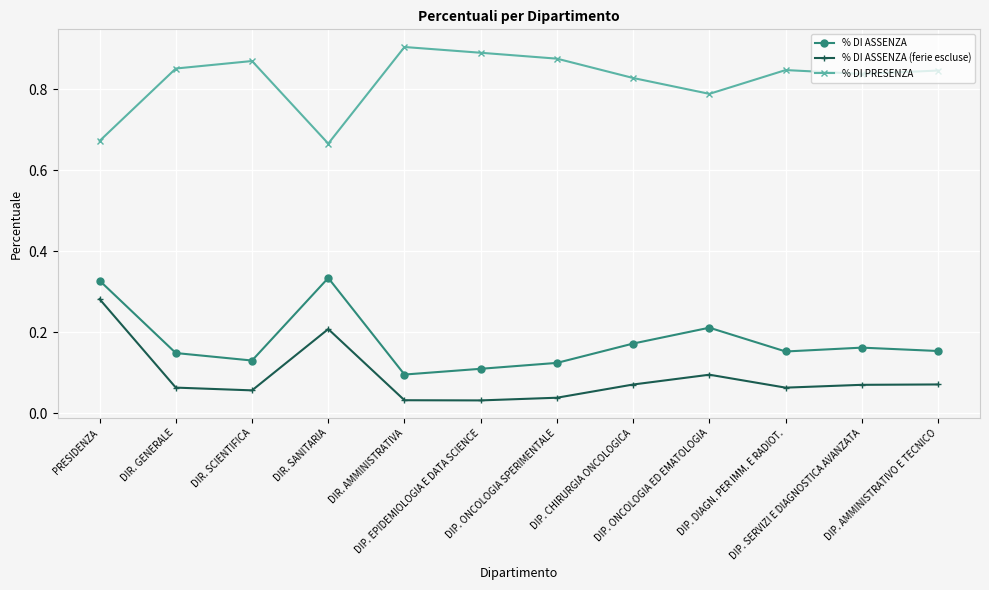

Which category has the highest value across all series?

DIR. AMMINISTRATIVA